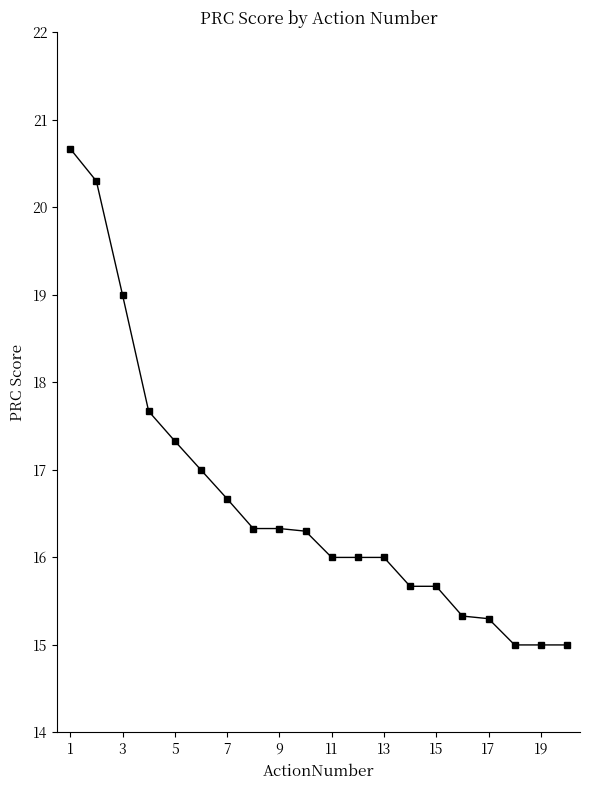

Reading left to right, transcribe all the data shown in this chart.

20.7	20.3	19.0	17.7	17.3	17.0	16.7	16.3	16.3	16.3	16.0	16.0	16.0	15.7	15.7	15.3	15.3	15.0	15.0	15.0